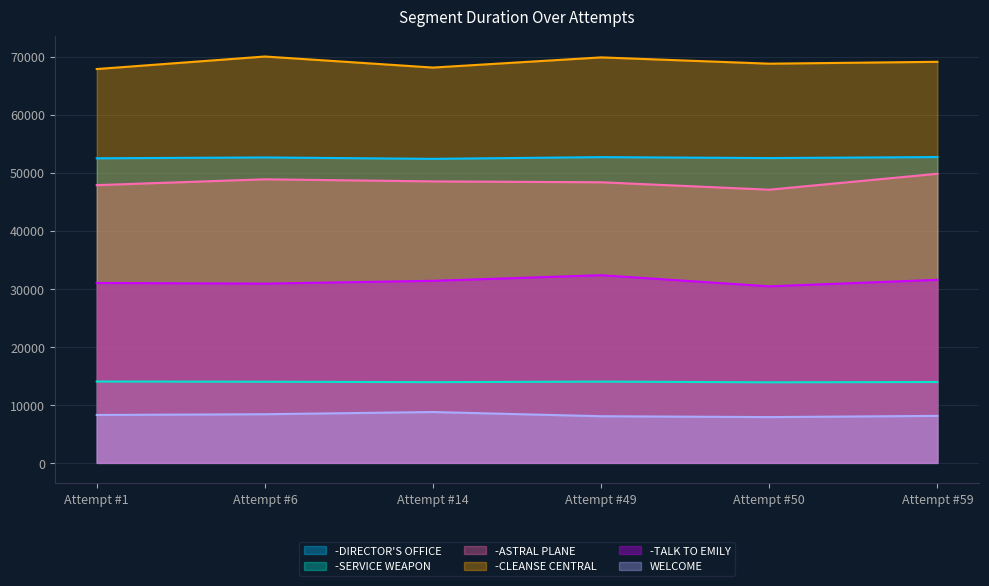

What is the spread (max minus min) of values at Attempt #49?

61842